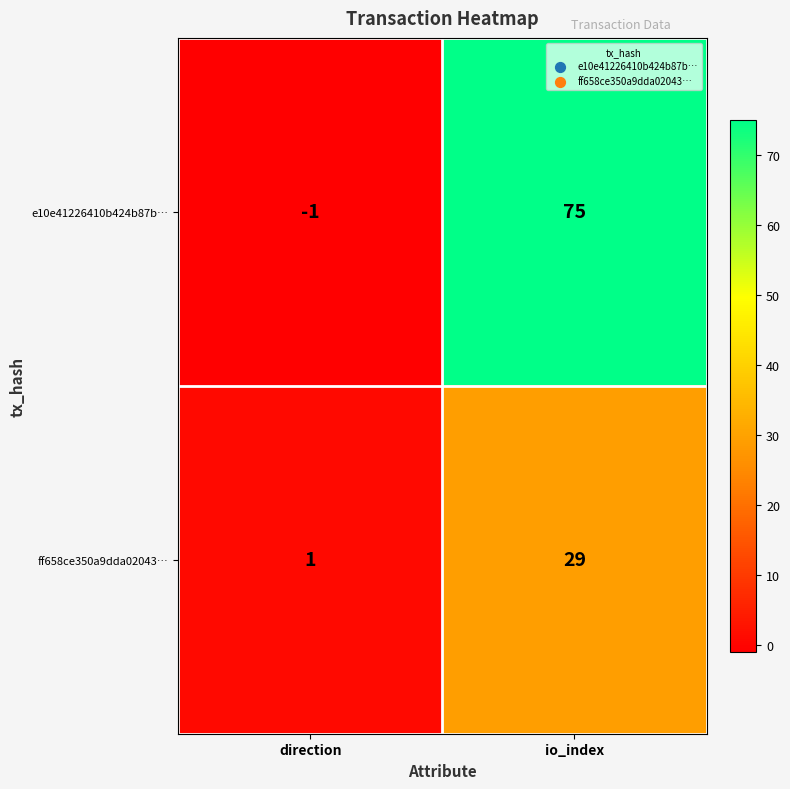

Which series has the largest range (max minus min)?

e10e41226410b424b87b…